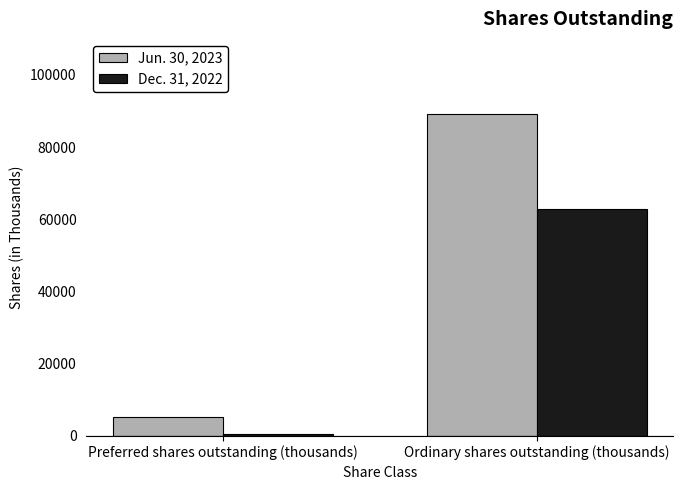

Which series changed the most between Preferred shares outstanding (thousands) and Ordinary shares outstanding (thousands)?

Jun. 30, 2023